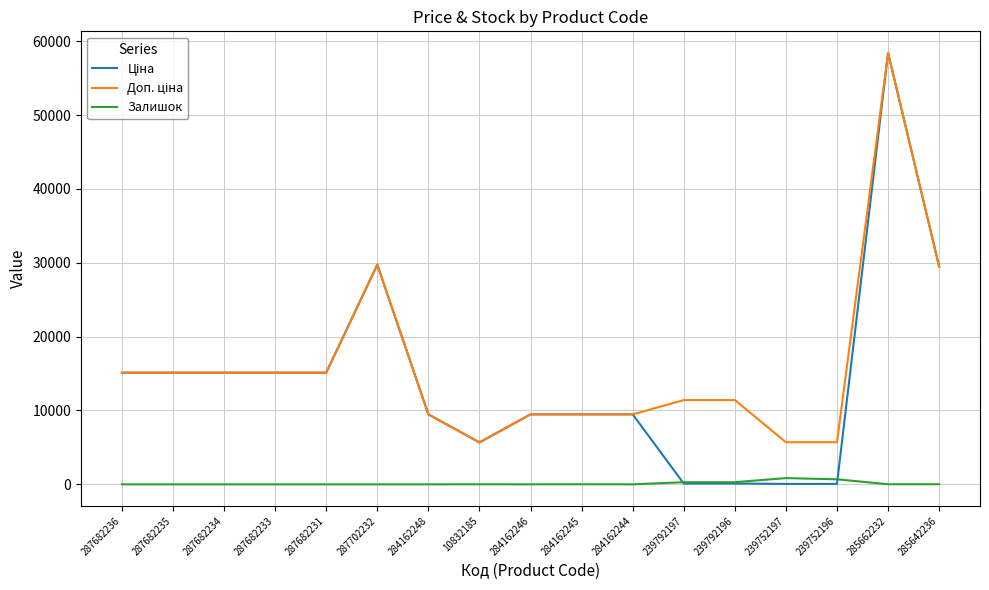

At which category is the sum across all series the highest?

285662232